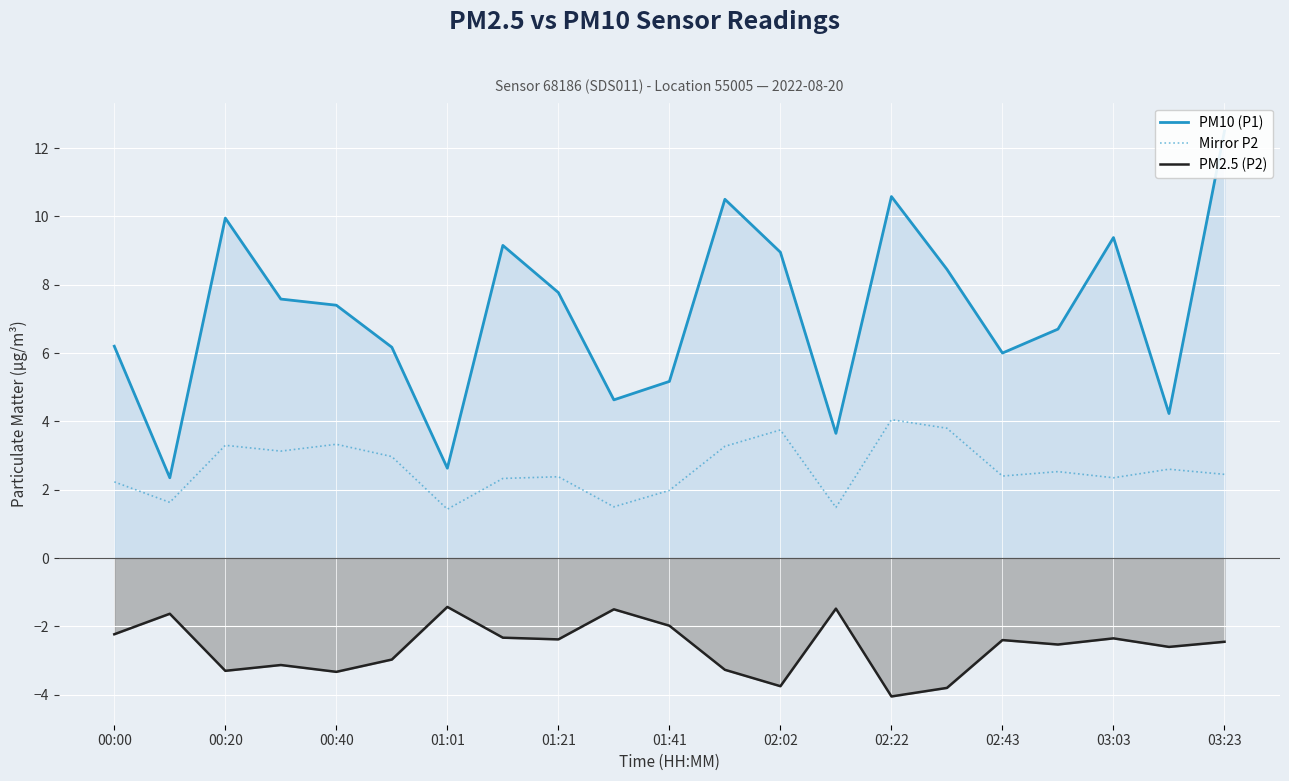

True or false: PM2.5 (P2) and PM10 (P1) intersect in this chart.

False